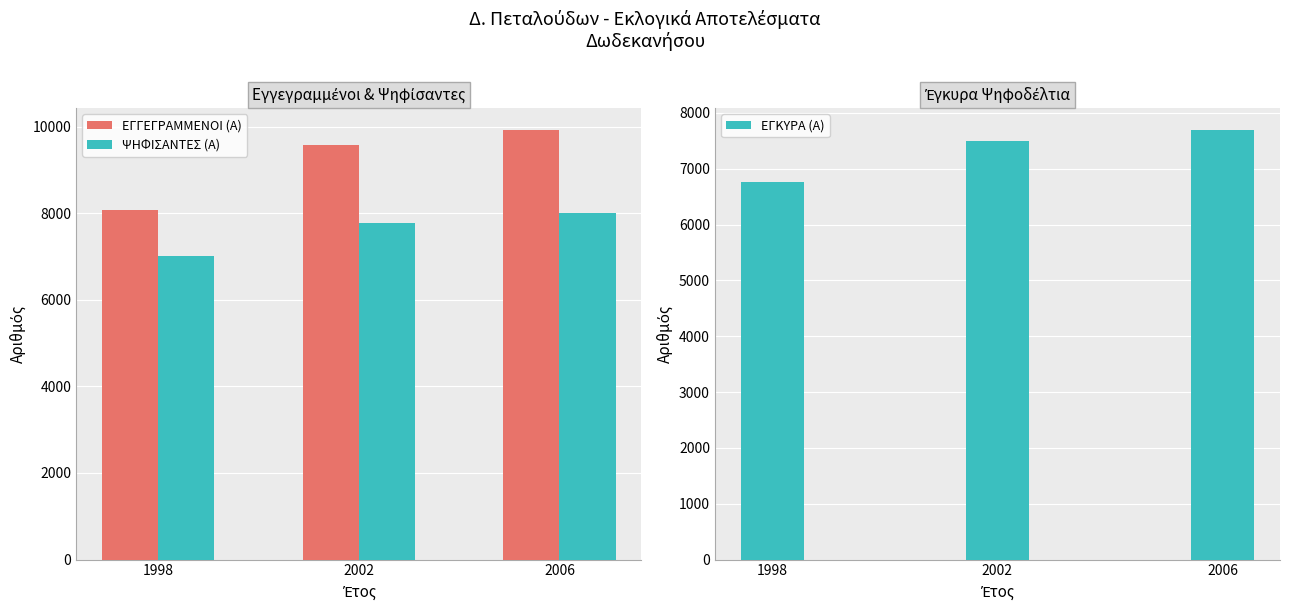

Rank the series at 2002 from highest to lowest value.

ΕΓΓΕΓΡΑΜΜΕΝΟΙ (Α), ΨΗΦΙΣΑΝΤΕΣ (Α), ΕΓΚΥΡΑ (Α)